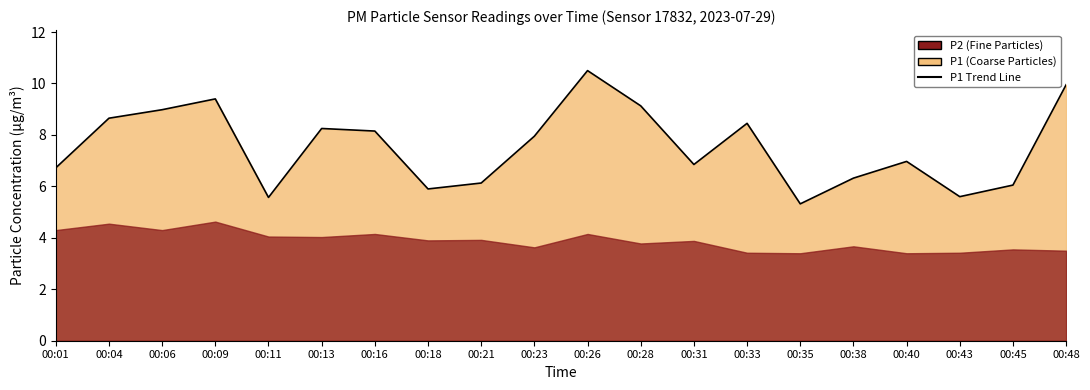

Which category has the lowest value across all series?

00:35